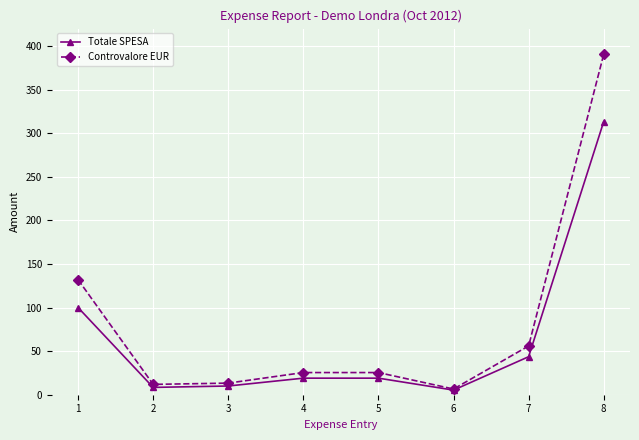

Does the chart have visible grid lines?

Yes